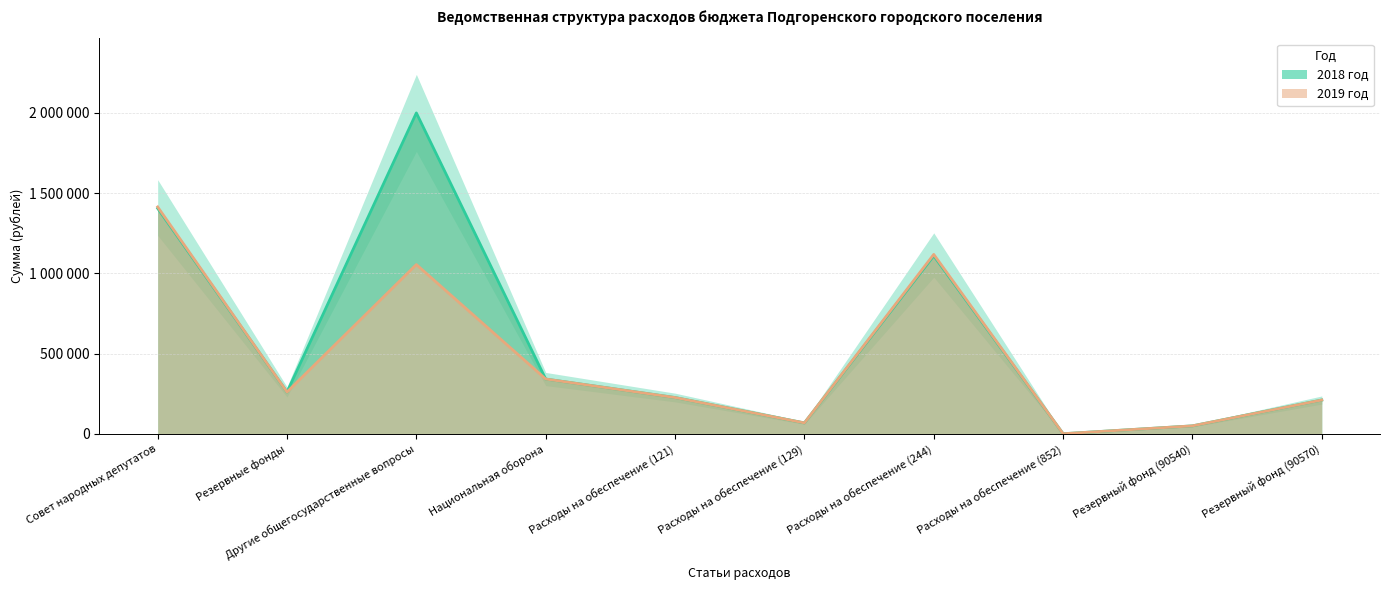

Reading right to left, extract all data points from this chart.

2018 год: Резервный фонд (90570)=211000	Резервный фонд (90540)=50000	Расходы на обеспечение (852)=1000	Расходы на обеспечение (244)=1109605	Расходы на обеспечение (129)=68404	Расходы на обеспечение (121)=226504	Национальная оборона=341800	Другие общегосударственные вопросы=2000000	Резервные фонды=261000	Совет народных депутатов=1405513
2019 год: Резервный фонд (90570)=211000	Резервный фонд (90540)=50000	Расходы на обеспечение (852)=1000	Расходы на обеспечение (244)=1118370	Расходы на обеспечение (129)=68404	Расходы на обеспечение (121)=226504	Национальная оборона=341800	Другие общегосударственные вопросы=1055000	Резервные фонды=261000	Совет народных депутатов=1414278